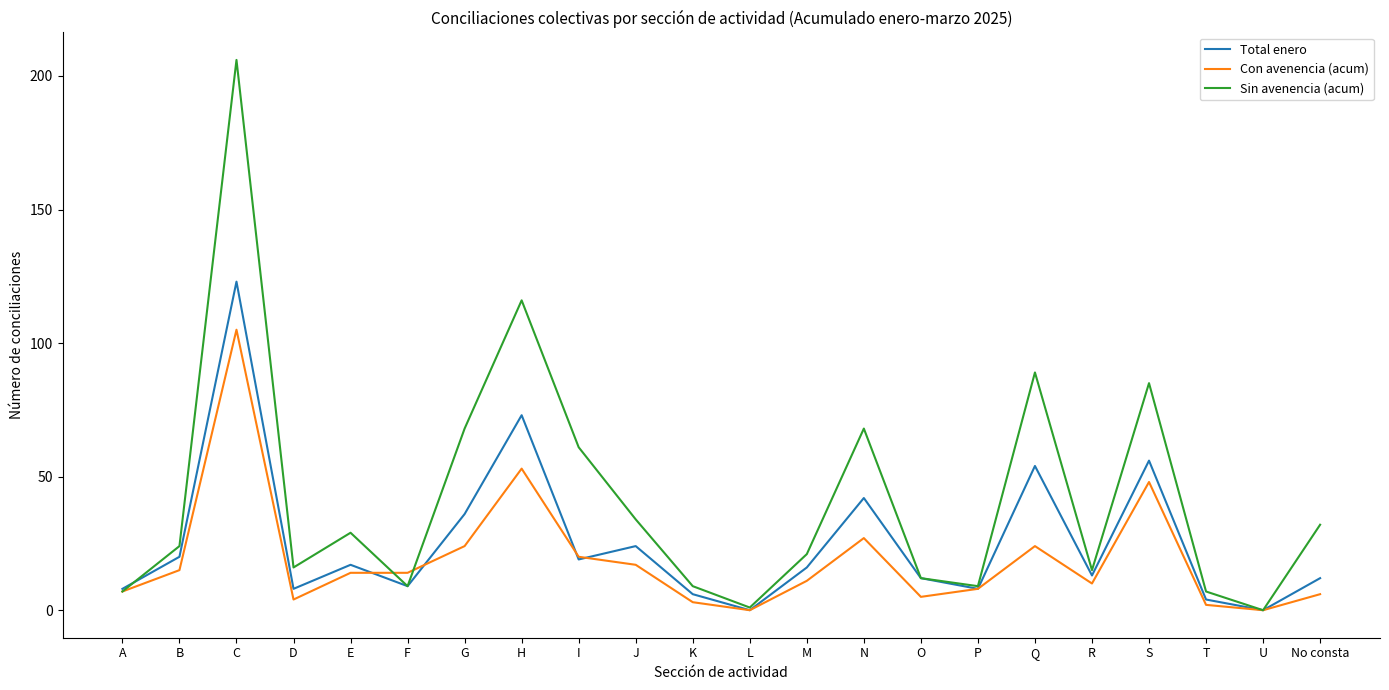

What position from the right is N?

9